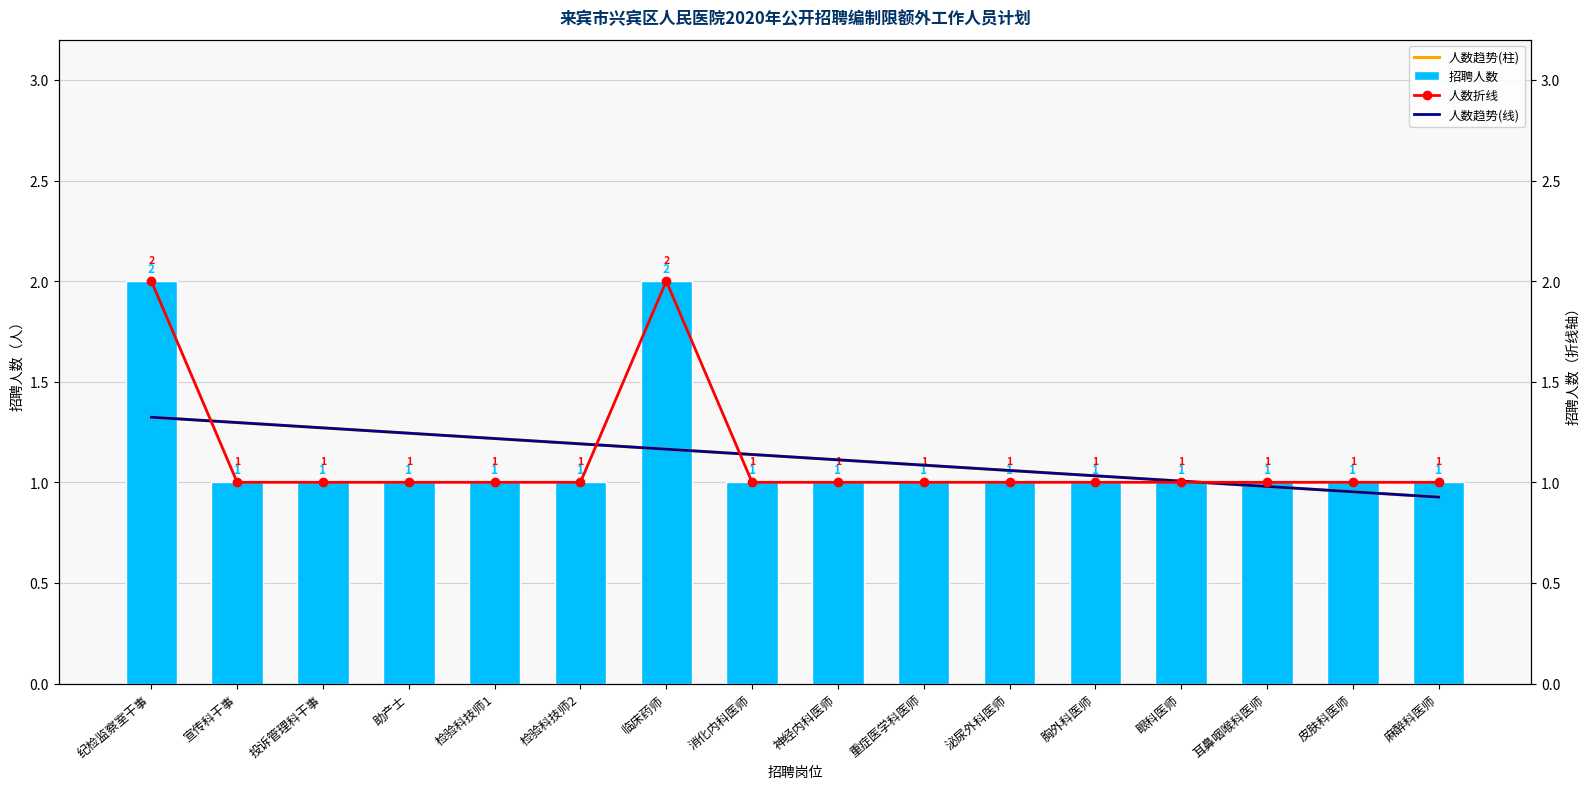

Is the value of 人数趋势(线) at 助产士 greater than the value of 人数折线 at 重症医学科医师?

Yes